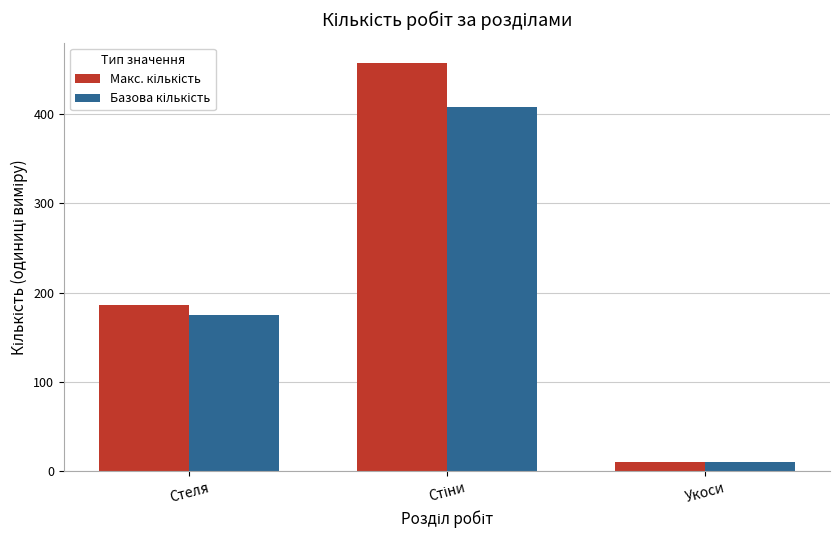

Reading left to right, transcribe all the data shown in this chart.

Макс. кількість: 185.9	457.4	10.6
Базова кількість: 175.1	408.4	10.6